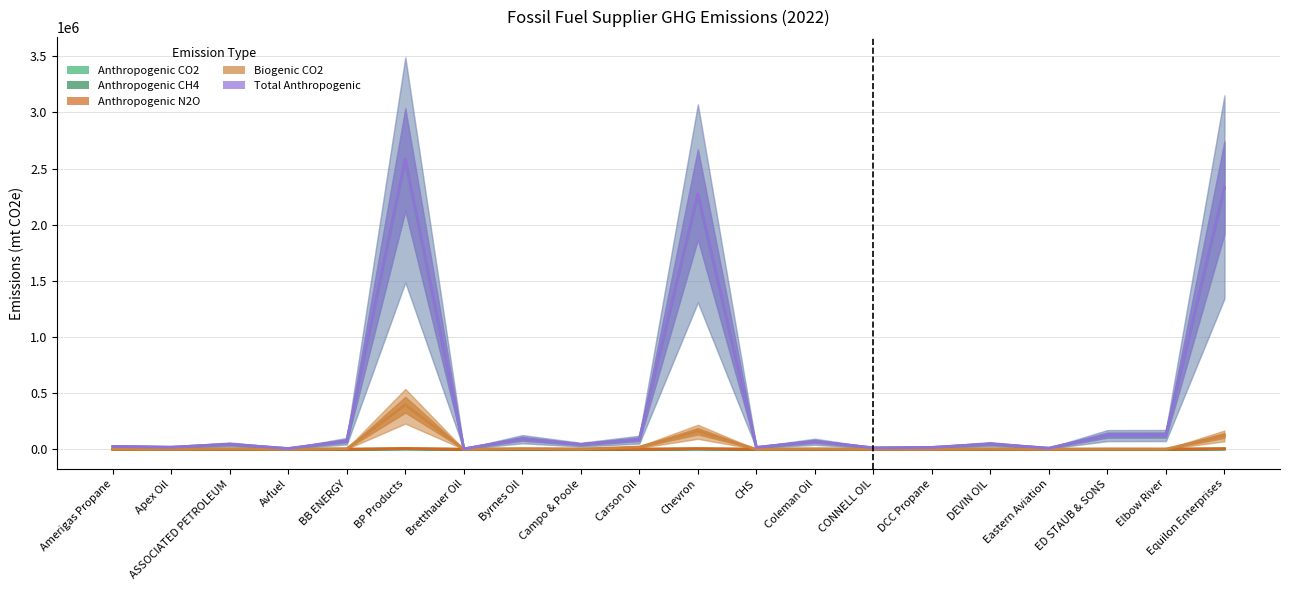

Between Equilon Enterprises and Campo & Poole, which is larger?

Equilon Enterprises